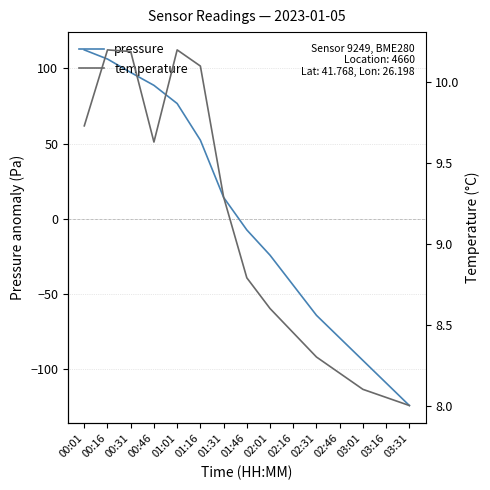

What position from the left is 00:46?

4